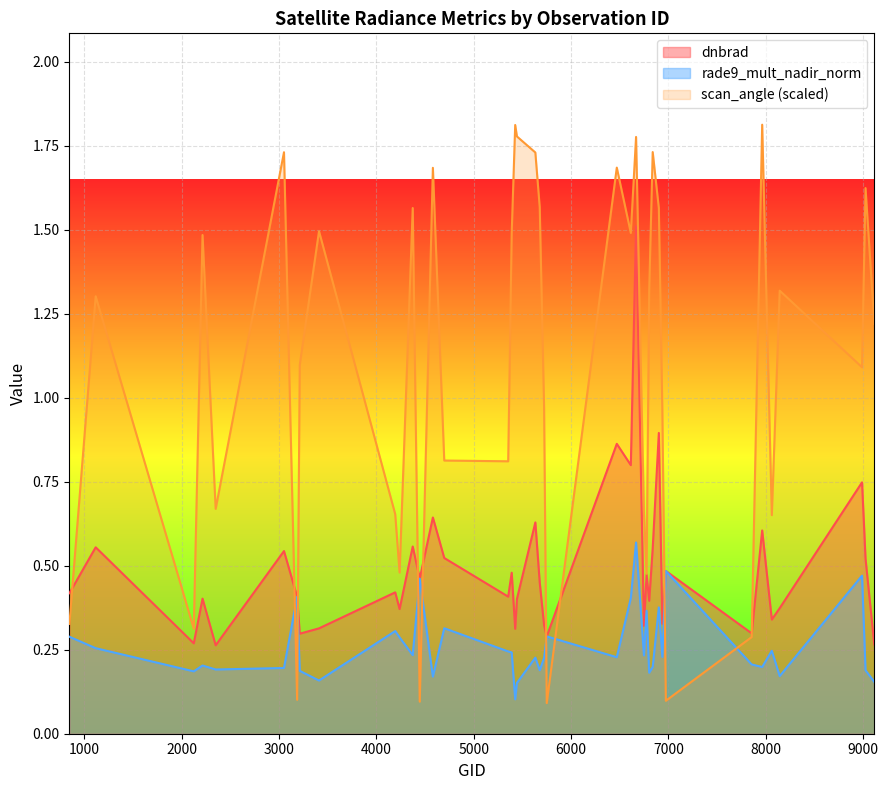

What is the value of the rade9_mult_nadir_norm point at the 38th from the left?

0.5